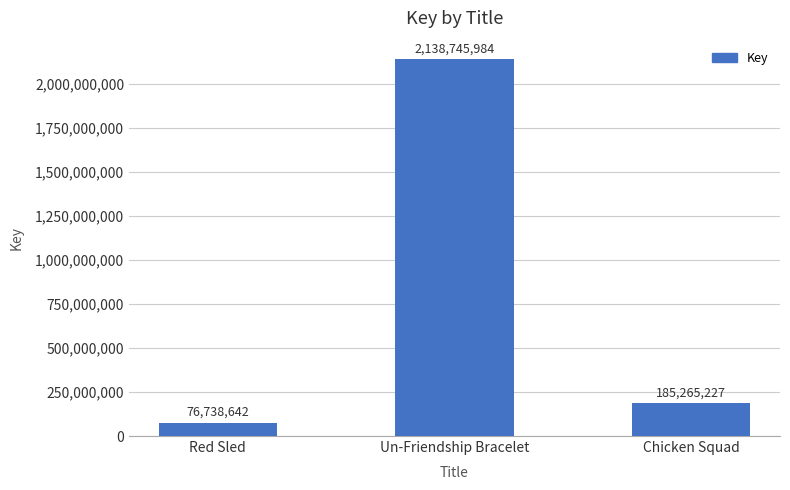

Are the bars horizontal?

No